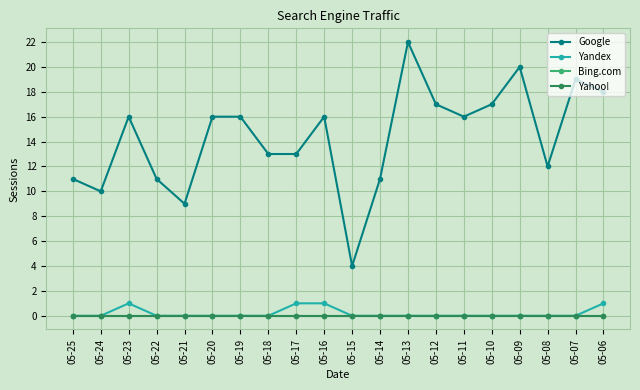

Is this an area chart (filled region under the line)?

No